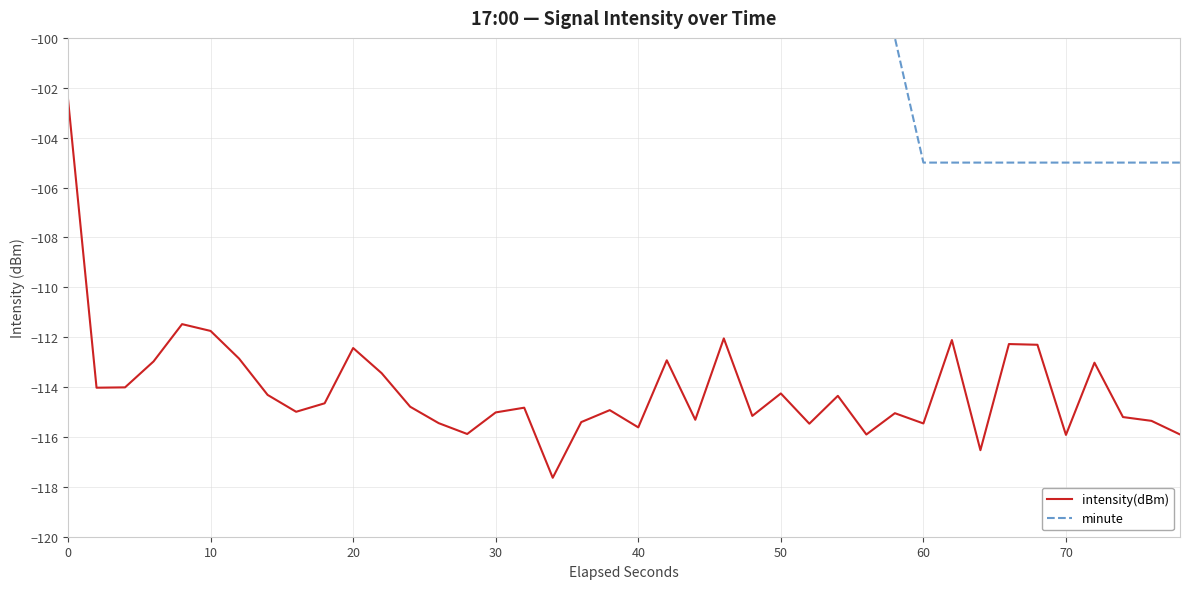

True or false: intensity(dBm) and minute cross at least once.

False